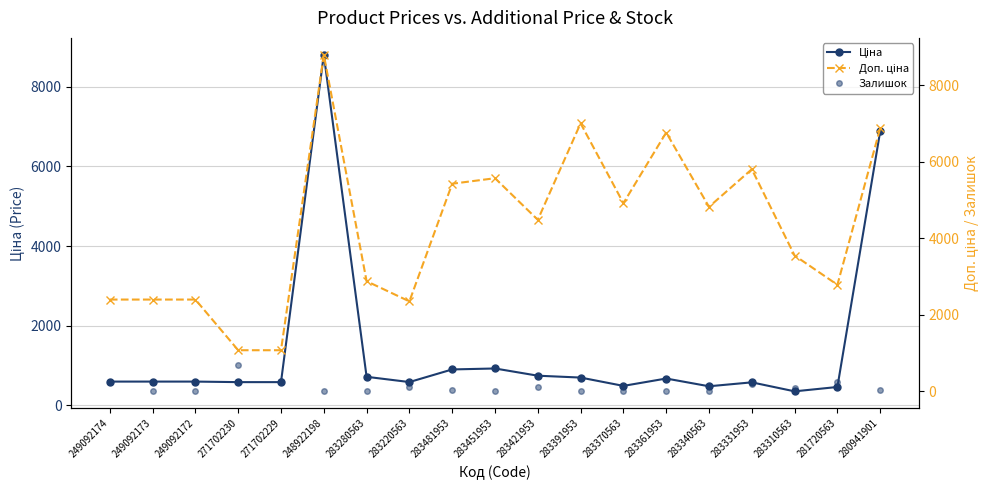

Rank the series by their maximum value, from lowest to highest.

Залишок, Ціна, Доп. ціна